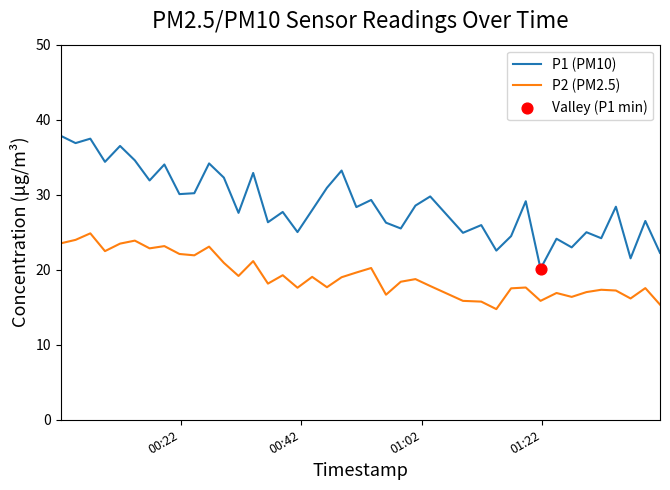

Which series has the largest total across all categories?

P1 (PM10)